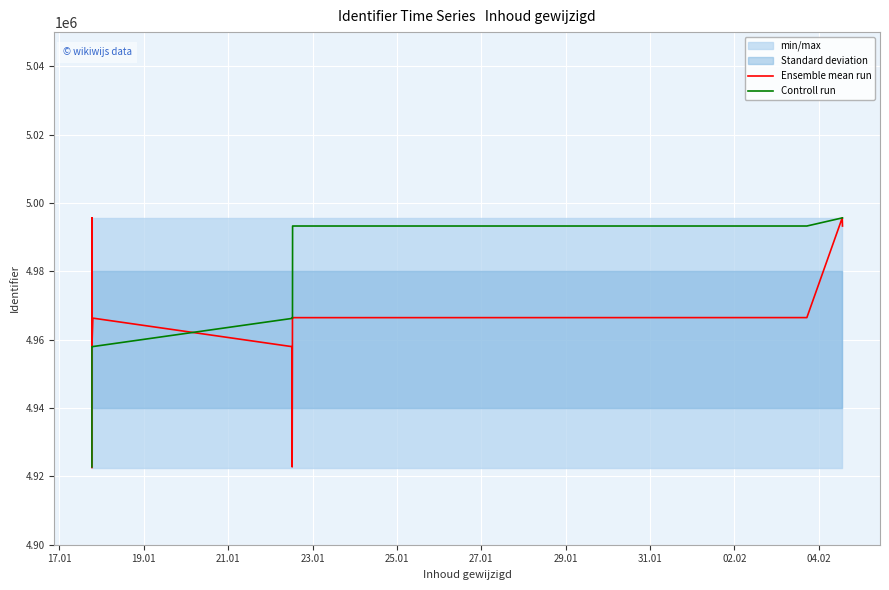

How many series are shown in this chart?

2